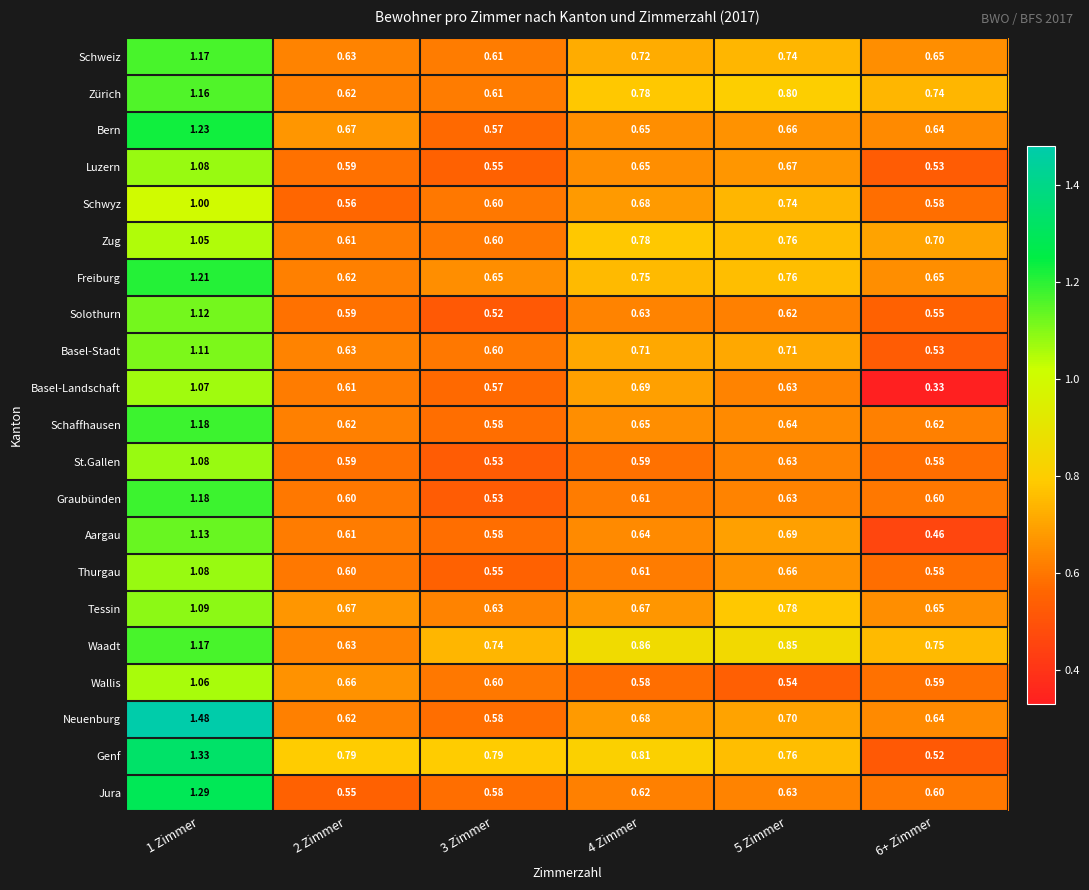

Between 1 Zimmer and 5 Zimmer, which series saw the biggest shift?

Neuenburg